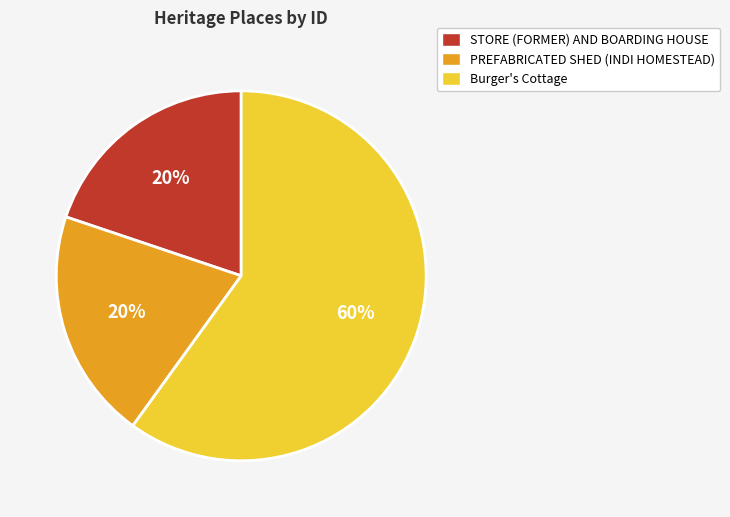

Which slice represents more than half of the pie?

Burger's Cottage